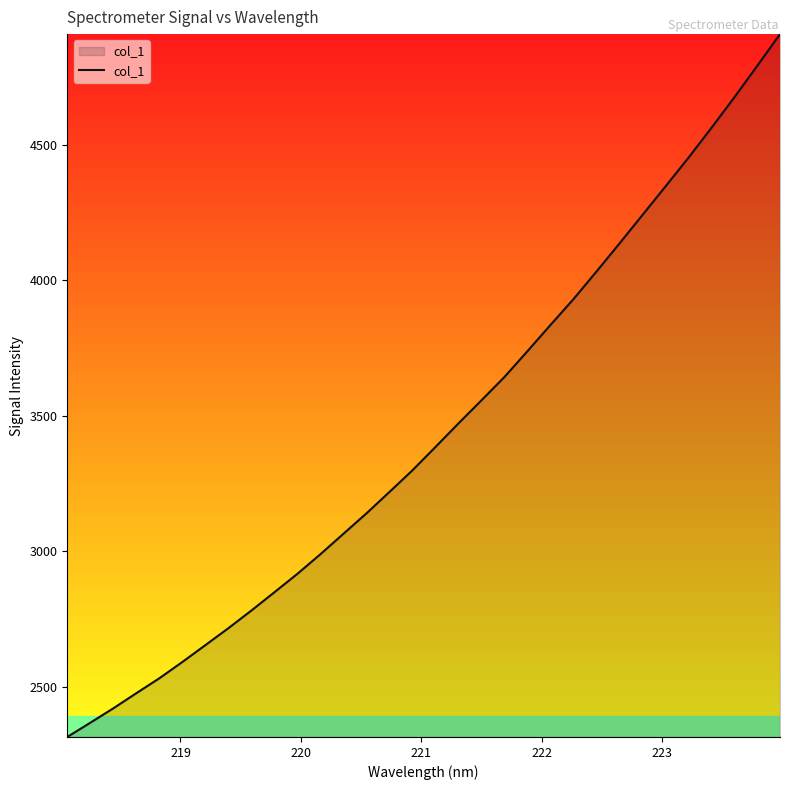

True or false: the data has more than 1 interior local peaks.

False